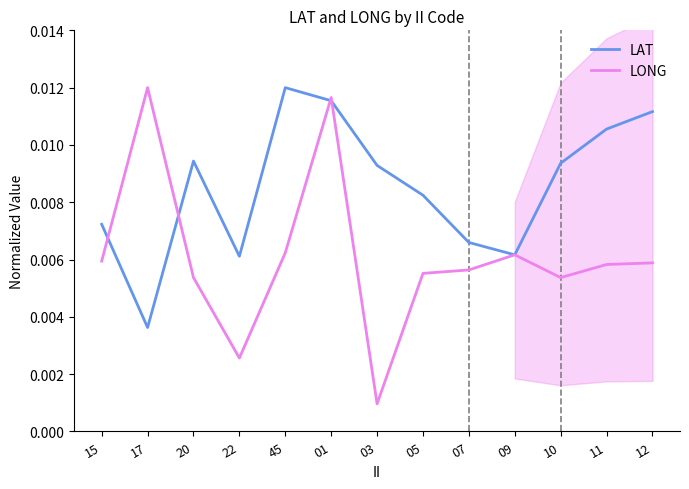

Is this an area chart (filled region under the line)?

No